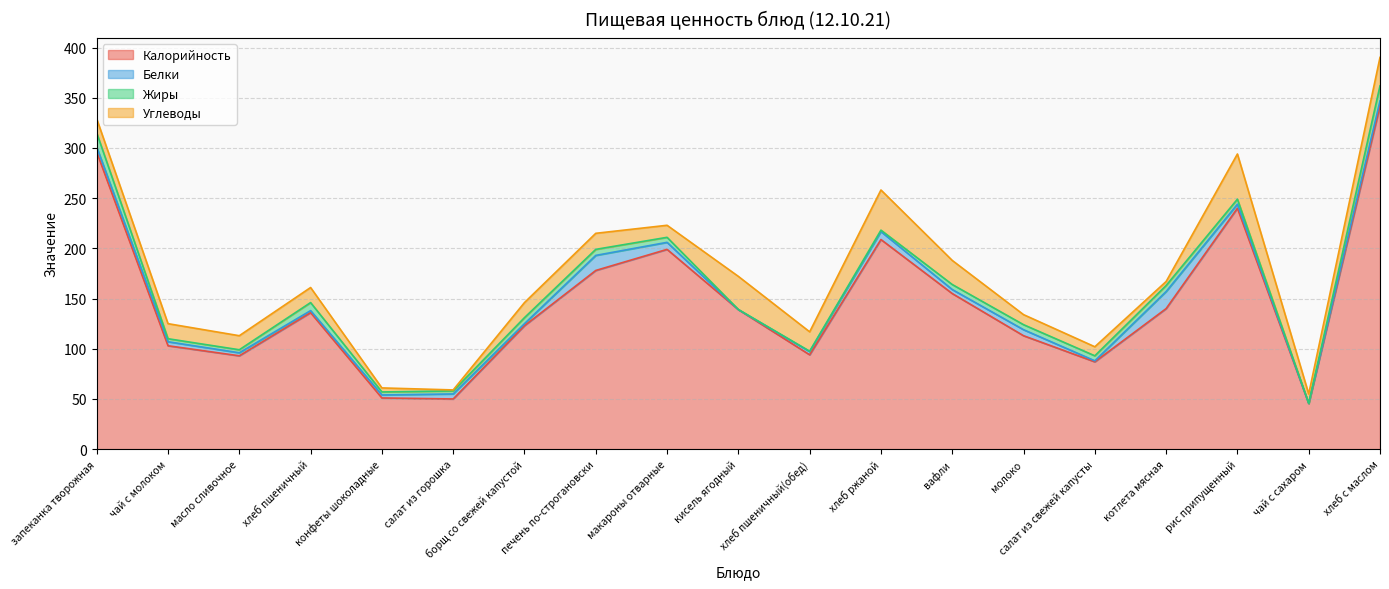

What position from the right is печень по-строгановски?

12